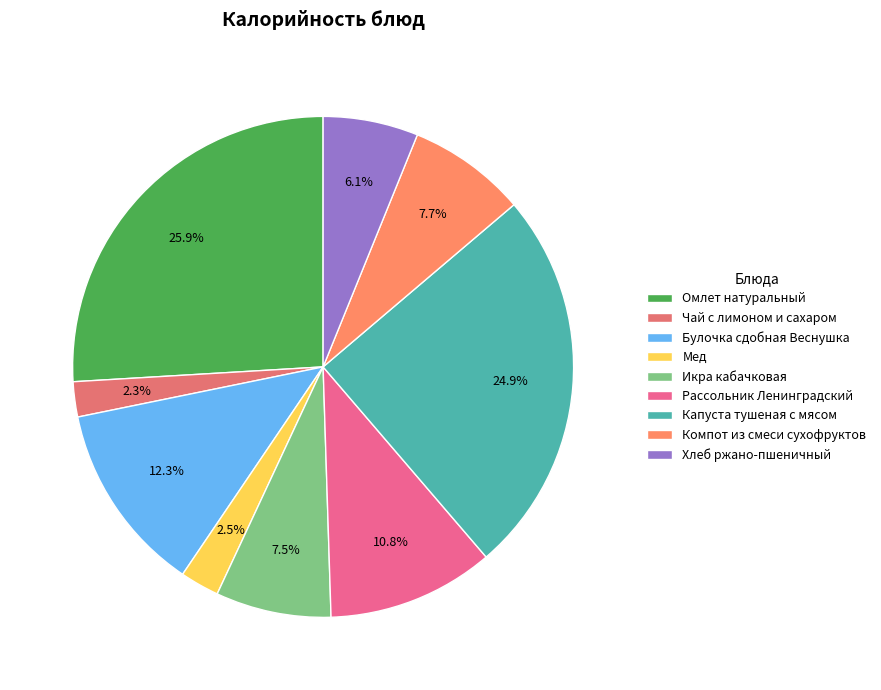

To the nearest percent, what percentage of the pie is Хлеб ржано-пшеничный?

6%